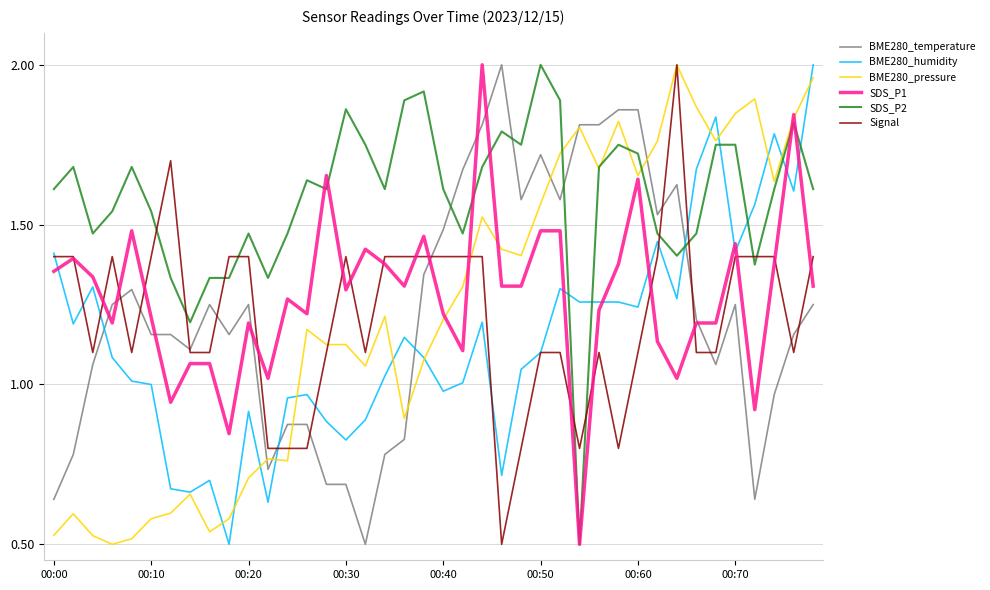

Which series has the largest total across all categories?

SDS_P2